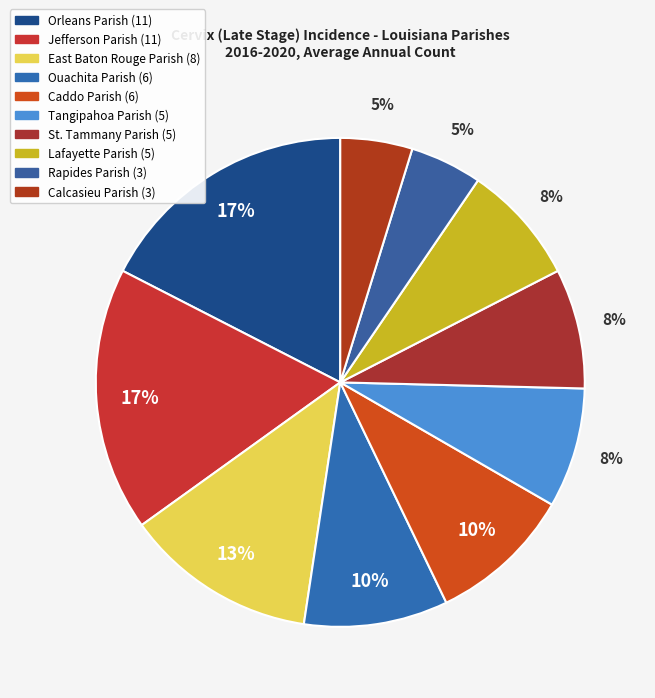

What percentage is the Caddo Parish slice, to the nearest percent?

10%